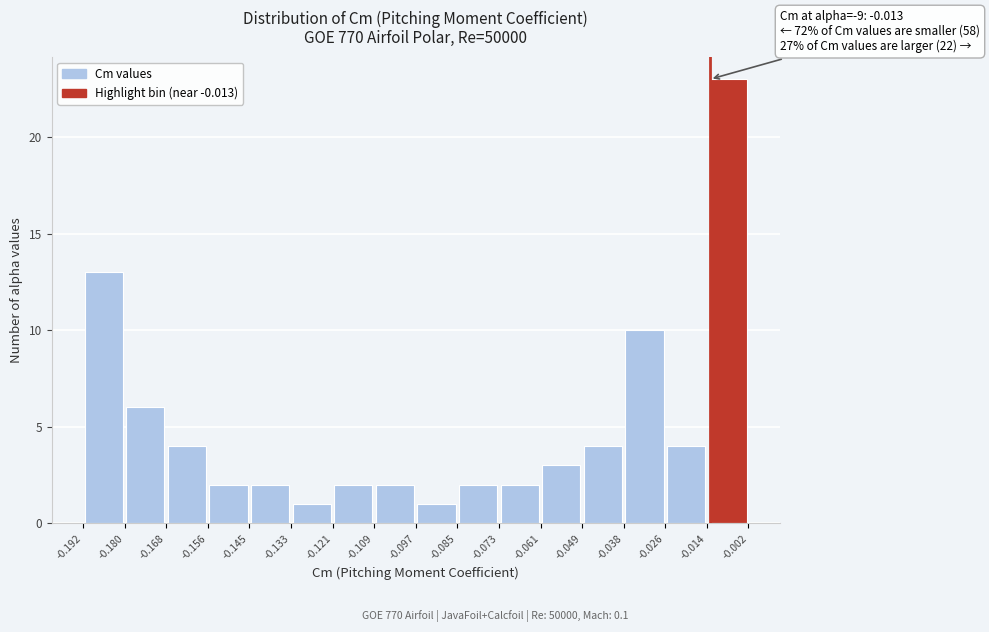

Over which range of the x-axis is the bar tallest?

-0.014 to -0.002